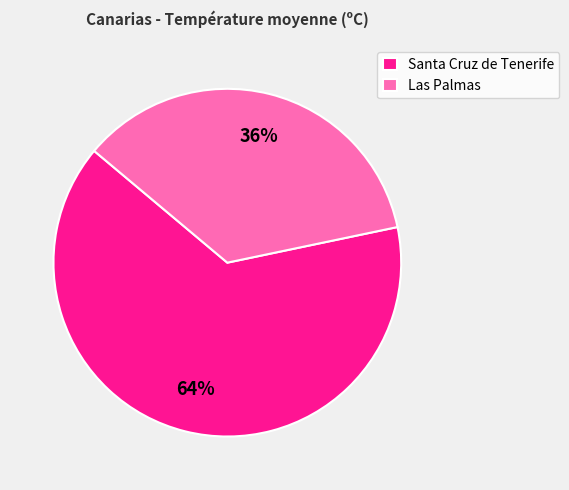

The Las Palmas slice represents 27% of the pie. True or false?

False